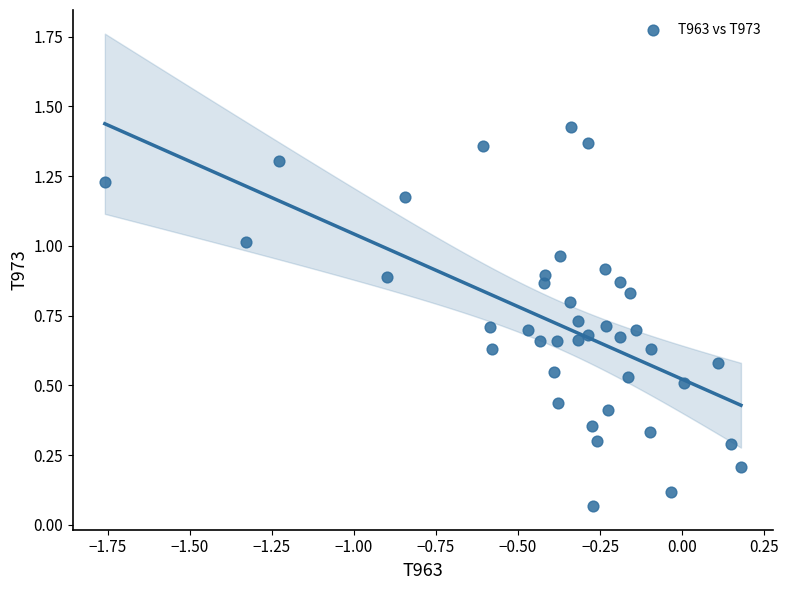

What is the range of X values (max minus min)?

1.9